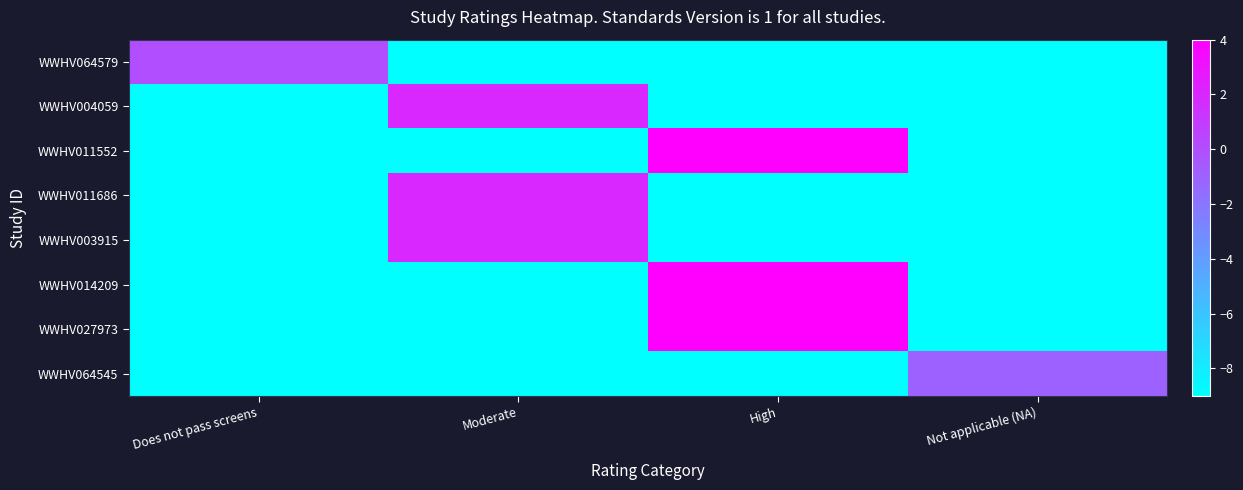

Reading left to right, transcribe all the data shown in this chart.

WWHV064579: Does not pass screens=0	Moderate=-9	High=-9	Not applicable (NA)=-9
WWHV004059: Does not pass screens=-9	Moderate=2	High=-9	Not applicable (NA)=-9
WWHV011552: Does not pass screens=-9	Moderate=-9	High=4	Not applicable (NA)=-9
WWHV011686: Does not pass screens=-9	Moderate=2	High=-9	Not applicable (NA)=-9
WWHV003915: Does not pass screens=-9	Moderate=2	High=-9	Not applicable (NA)=-9
WWHV014209: Does not pass screens=-9	Moderate=-9	High=4	Not applicable (NA)=-9
WWHV027973: Does not pass screens=-9	Moderate=-9	High=4	Not applicable (NA)=-9
WWHV064545: Does not pass screens=-9	Moderate=-9	High=-9	Not applicable (NA)=-1